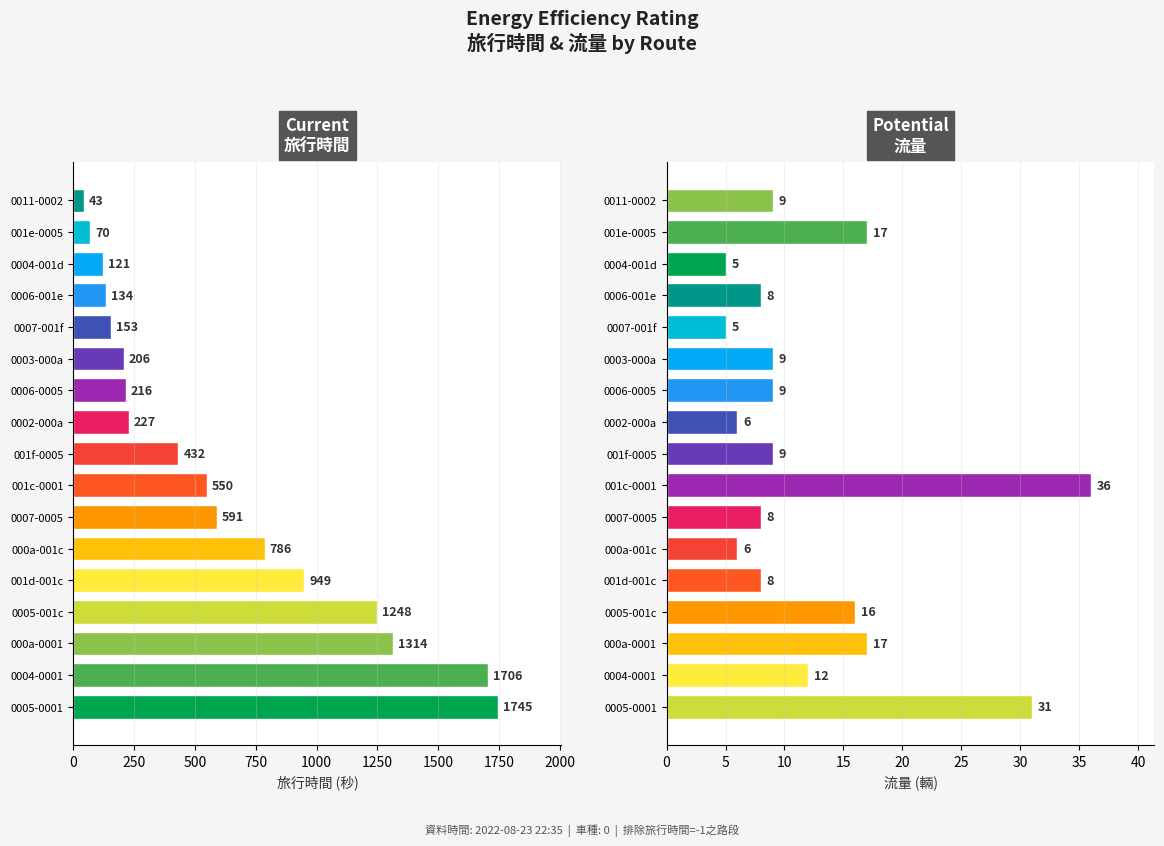

Which series changed the most between 000a-0001 and 0007-001f?

旅行時間